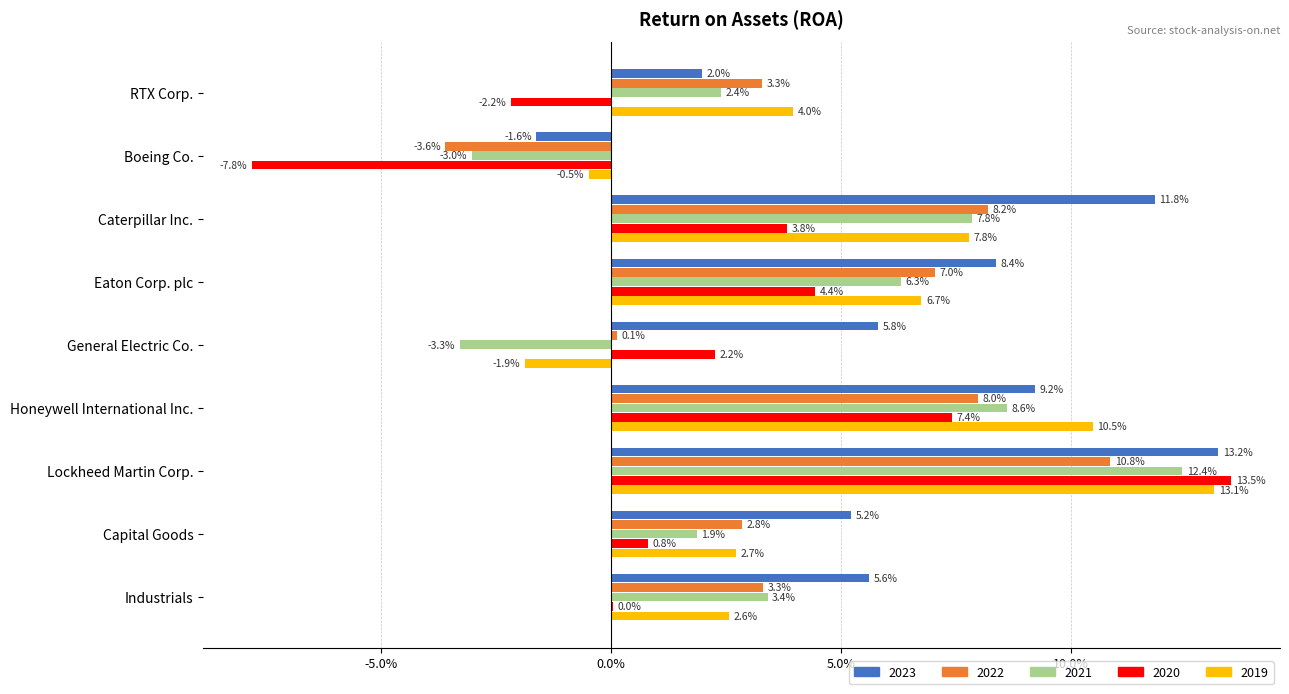

Between Honeywell International Inc. and Lockheed Martin Corp., which is larger?

Lockheed Martin Corp.